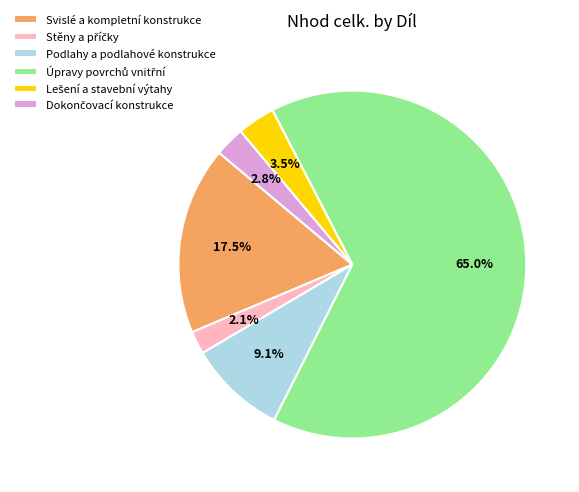

To the nearest percent, what is the difference between the largest and smallest slice percentages?

63%